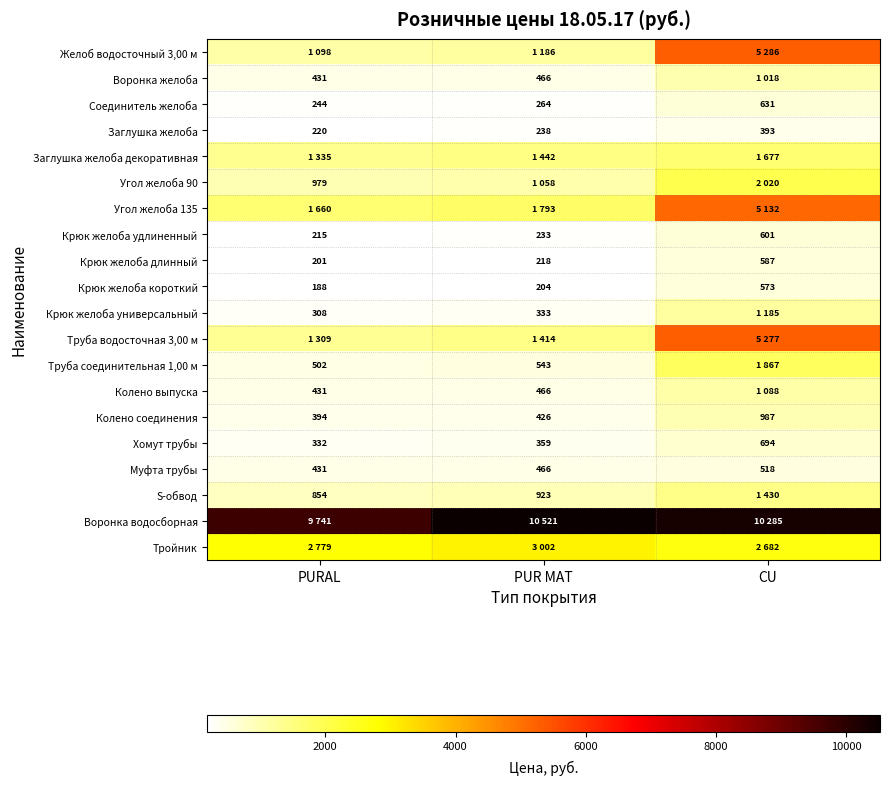

The value of S-обвод at PUR MAT is 383. True or false?

False